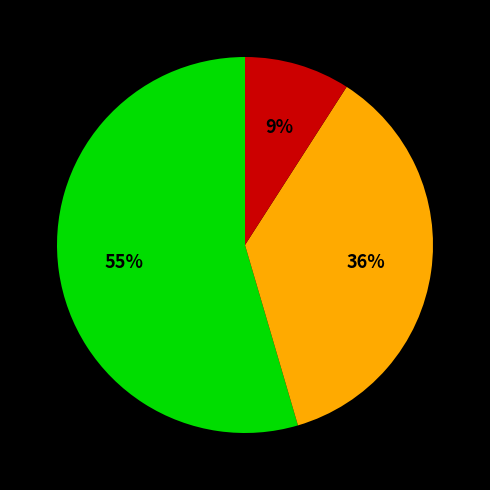

Is there a majority slice in this chart?

Yes